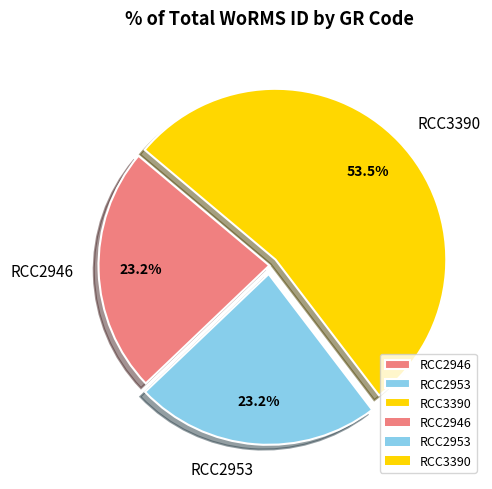

Is it true that RCC2946 is 32% of the pie?

False